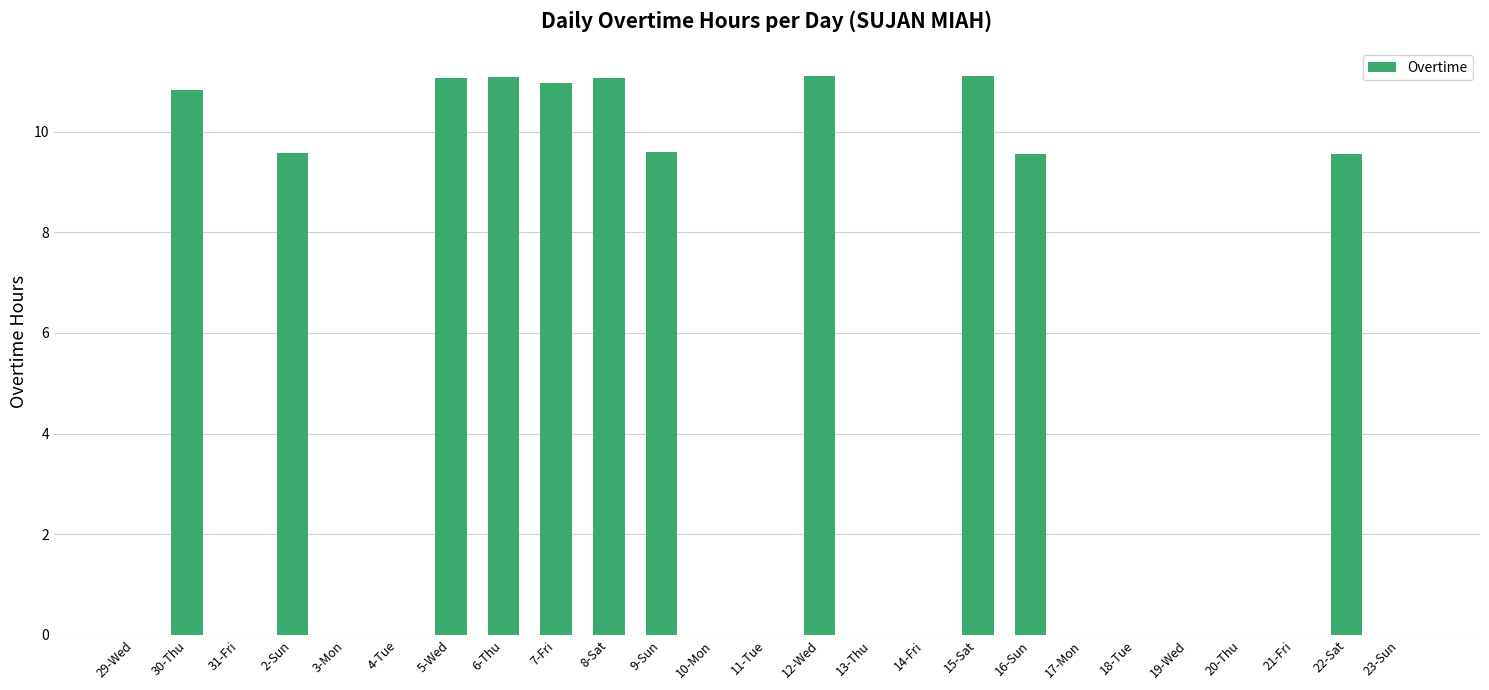

What is the change in value from 5-Wed to 20-Thu?

-11.1